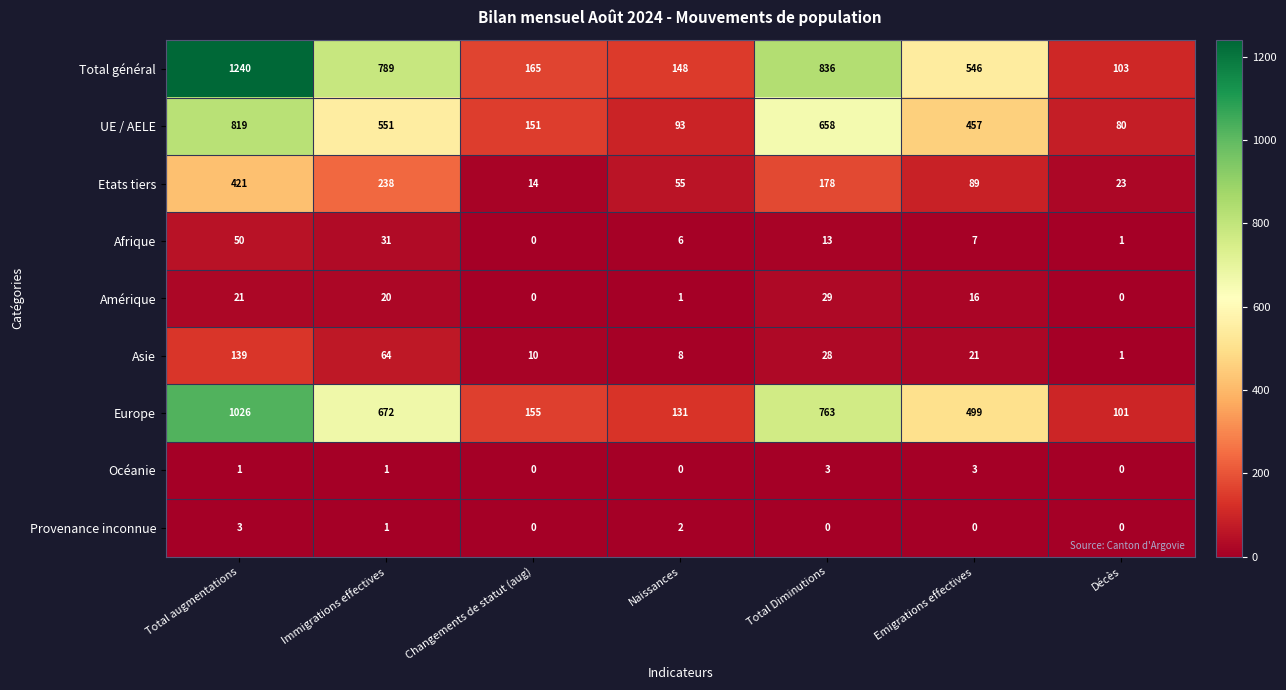

True or false: Europe has a value of 465 at Total augmentations.

False